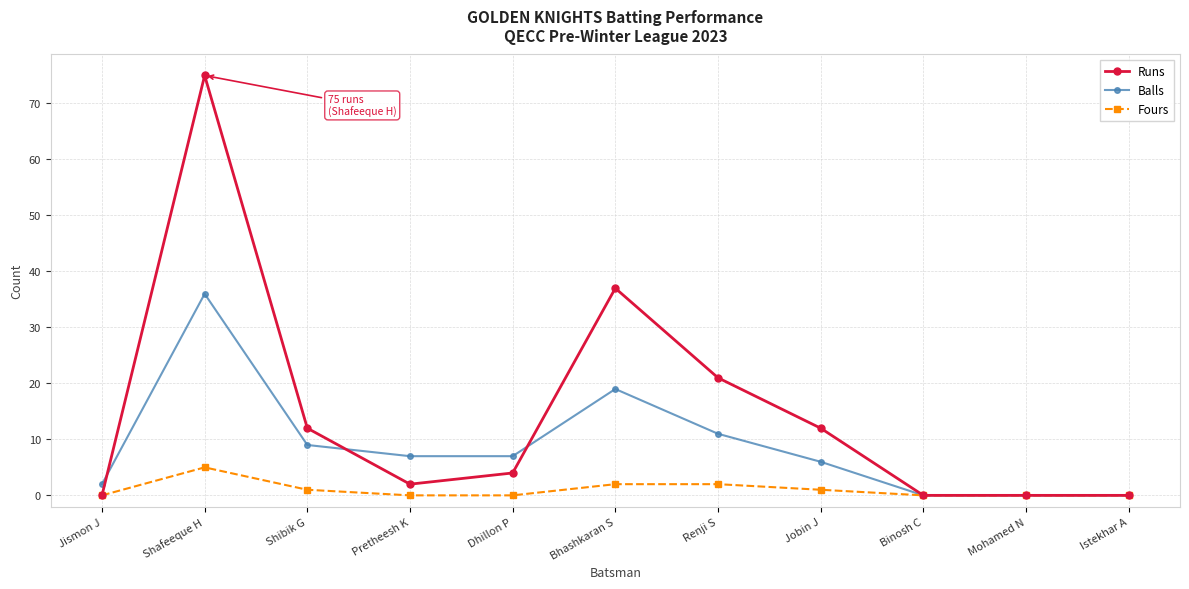

How many values in the Runs series are below 4?

5